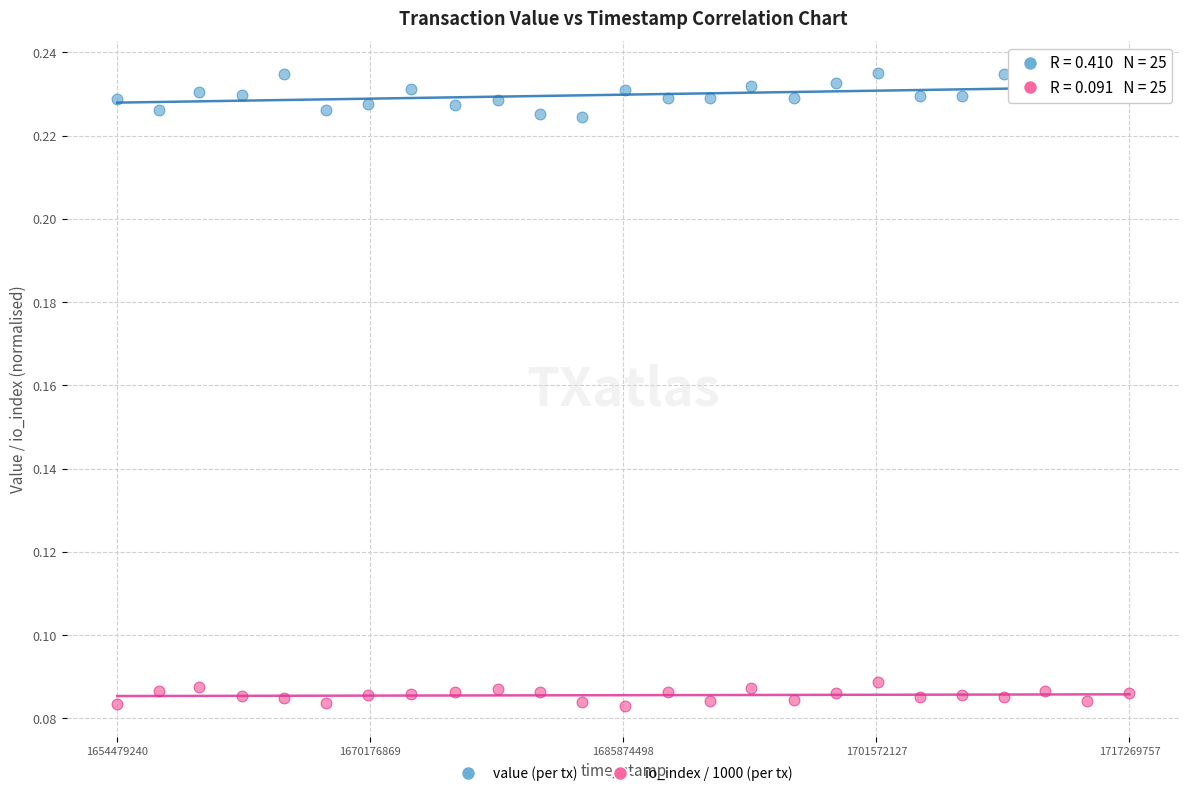

Across all data points, what is the range of X values (max minus min)?

62790517.0